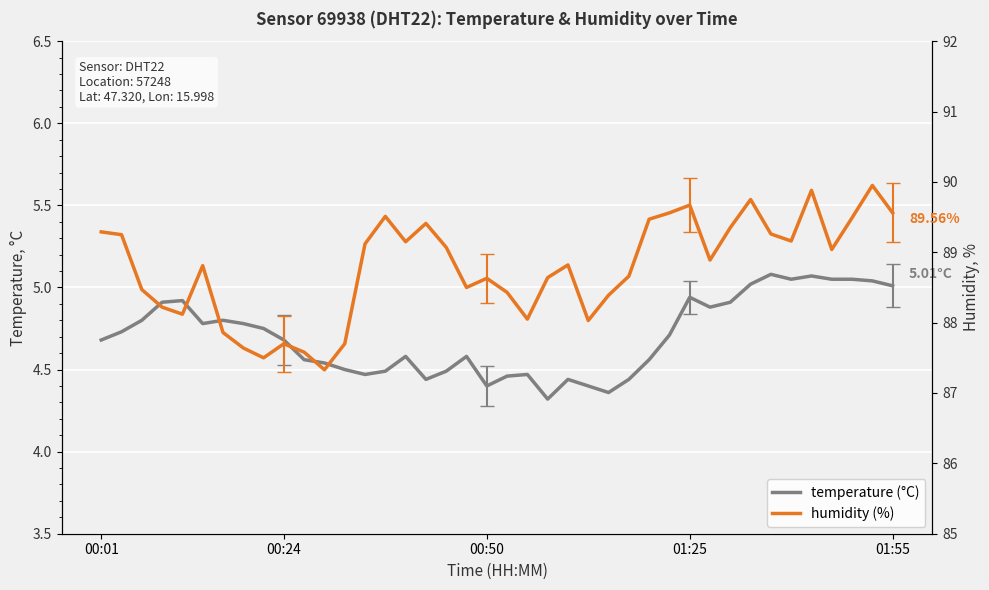

Which series has the largest total across all categories?

humidity